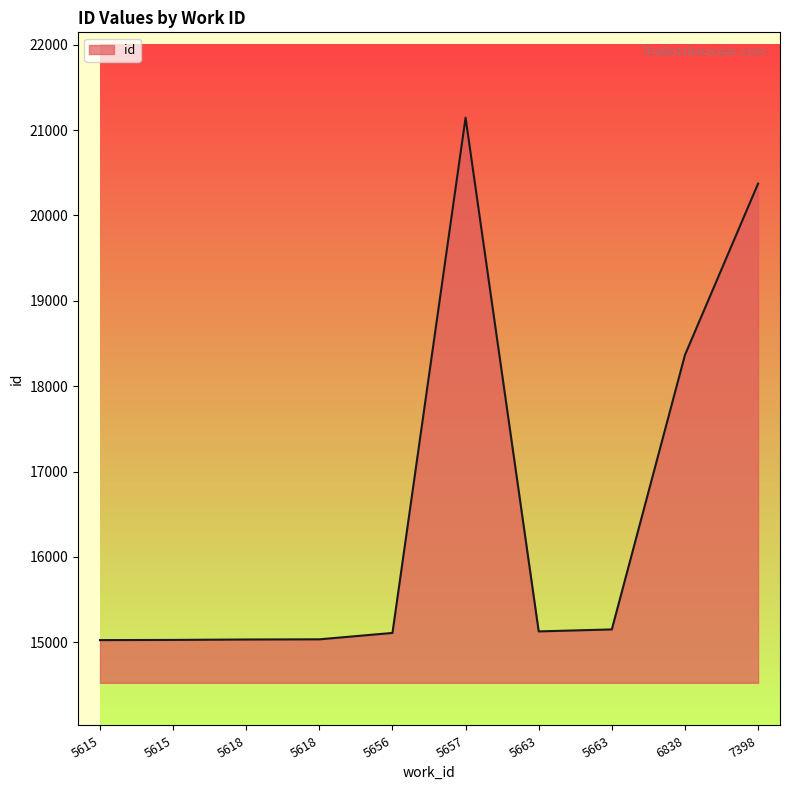

What is the change in value from 5618 to 5663?

+116